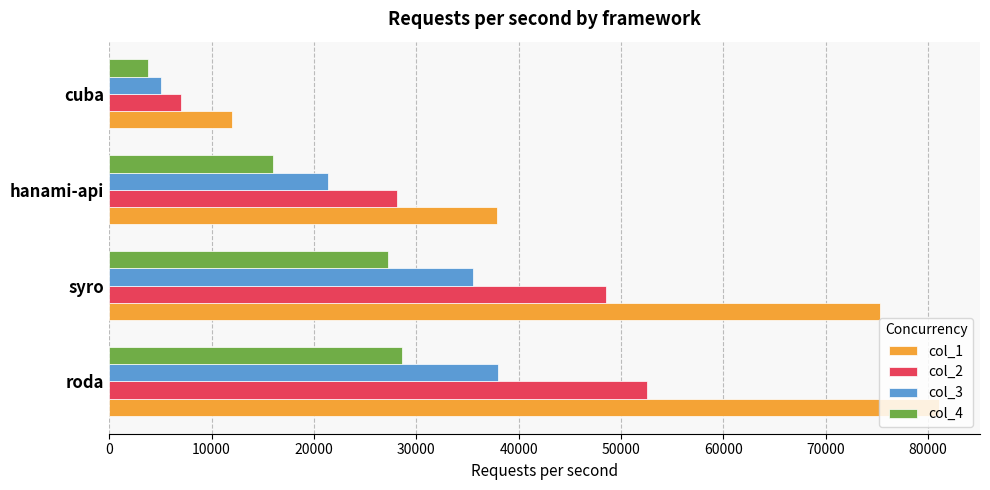

What is the difference between the maximum and minimum values in the col_2 series?

45452.1